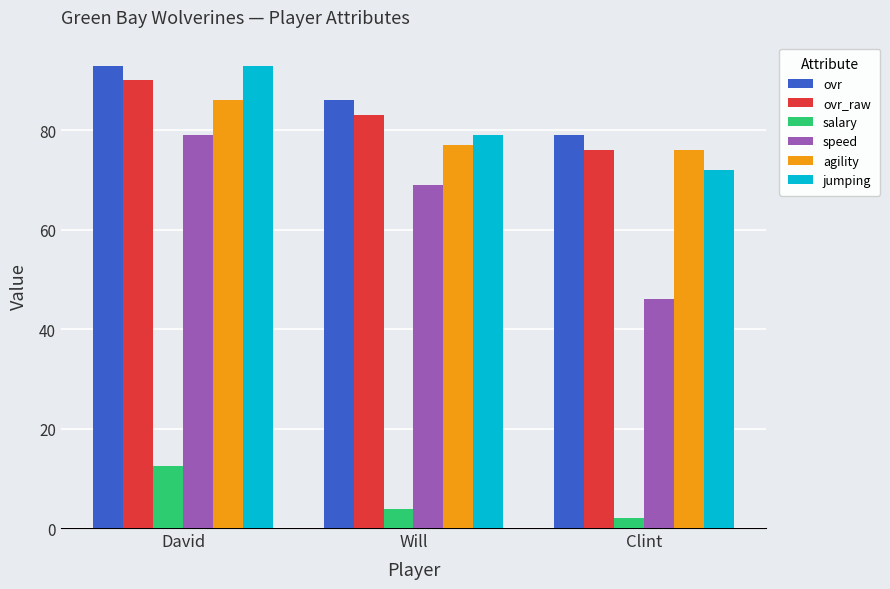

At which label does agility reach its peak?

David